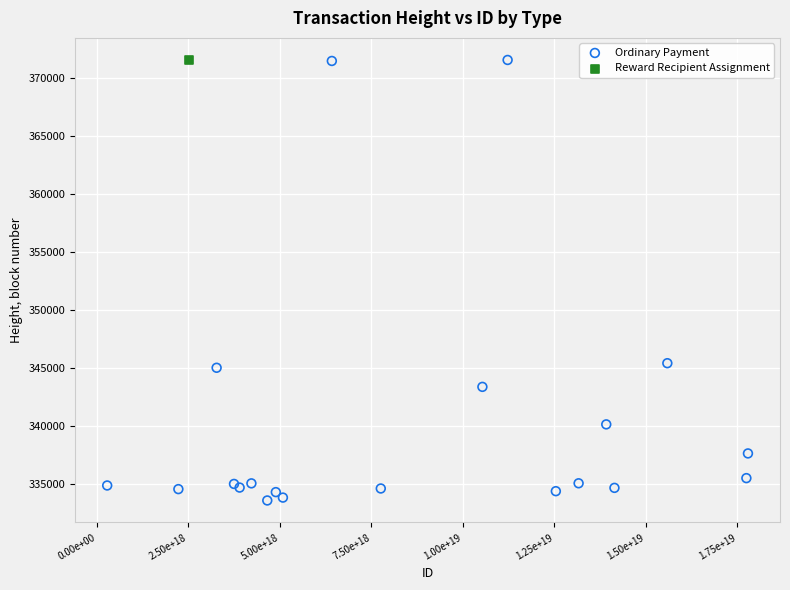

What are all the series names shown in the legend?

Ordinary Payment, Reward Recipient Assignment